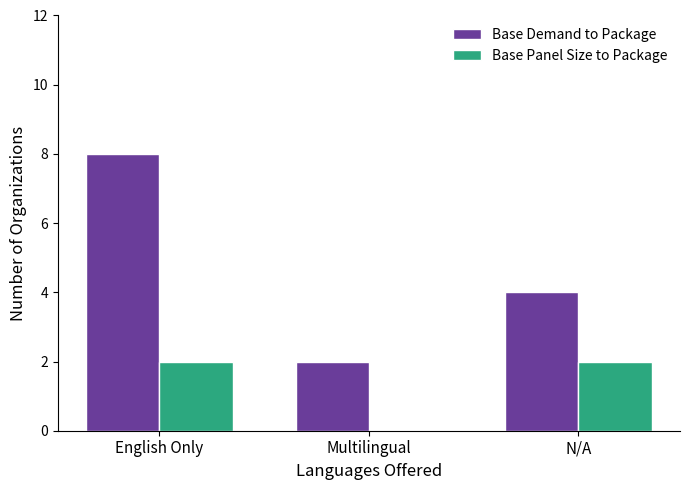

What is the maximum value shown in the chart?

8